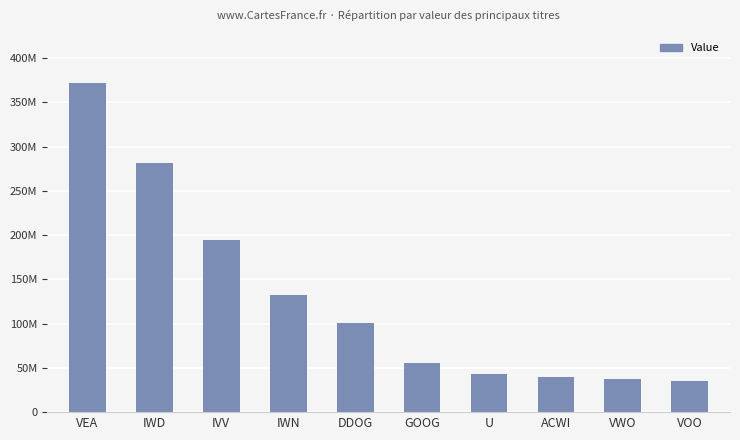

Does the chart contain any negative values?

No